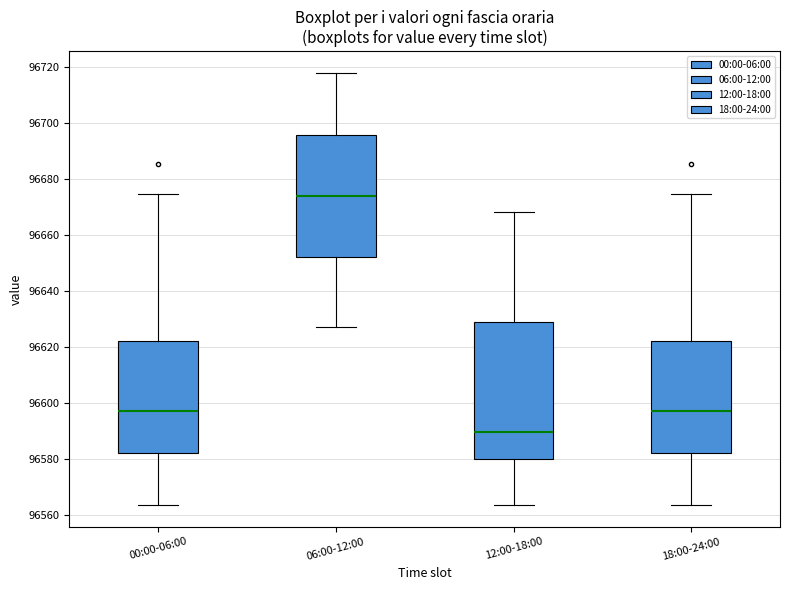

Reading left to right, transcribe this box plot: for each box, give where its median line is, the range the box spans, and where its two whiskers end, as read against the y-axis. The values are not printed on the chart, so give them approximately, as read against the axis.

00:00-06:00: median 96598, box 96582 to 96622, whiskers 96564 to 96674
06:00-12:00: median 96674, box 96652 to 96696, whiskers 96628 to 96718
12:00-18:00: median 96590, box 96580 to 96628, whiskers 96564 to 96668
18:00-24:00: median 96598, box 96582 to 96622, whiskers 96564 to 96674